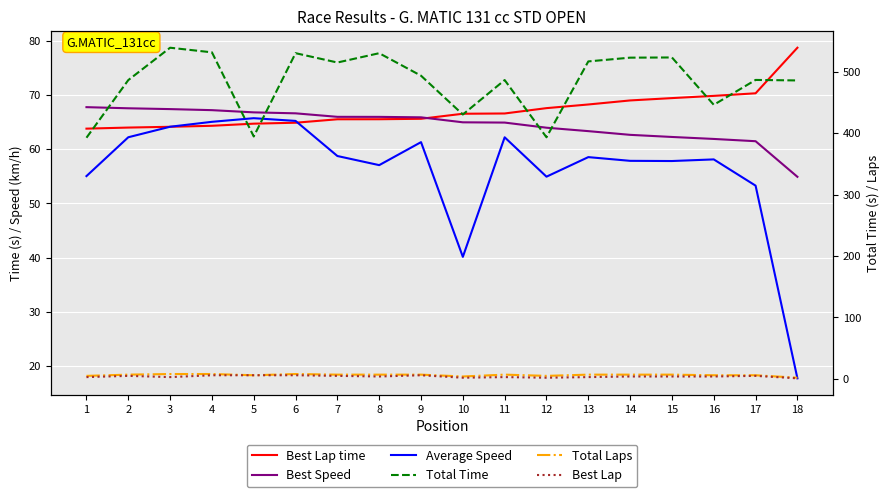

What is the minimum value for Total Laps?

2.0